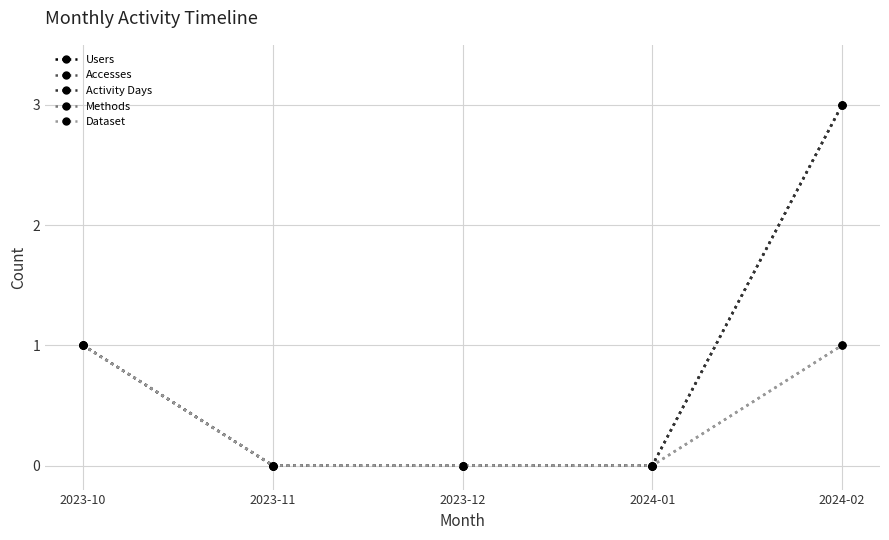

What is the difference between the second highest and minimum values in the Accesses series?

1